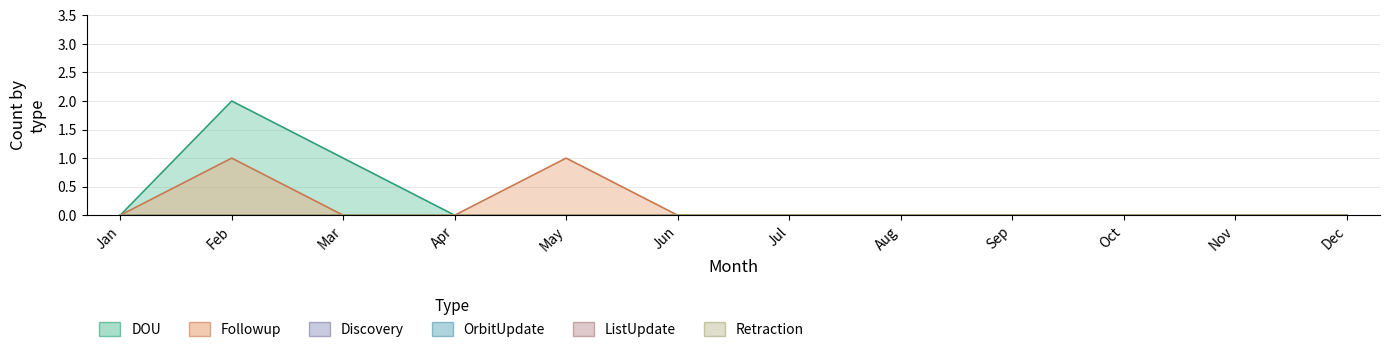

How many values in Followup are above zero?

2